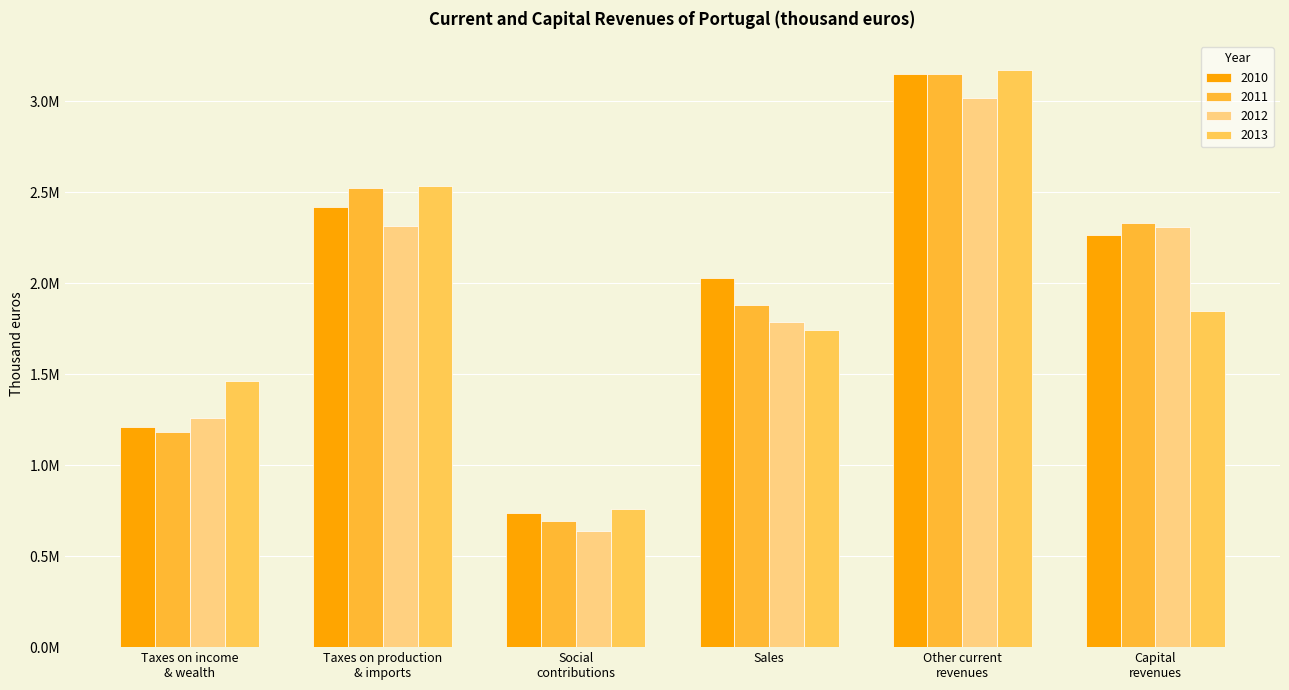

Rank the categories by 2013 value from lowest to highest.

Social
contributions, Taxes on income
& wealth, Sales, Capital
revenues, Taxes on production
& imports, Other current
revenues